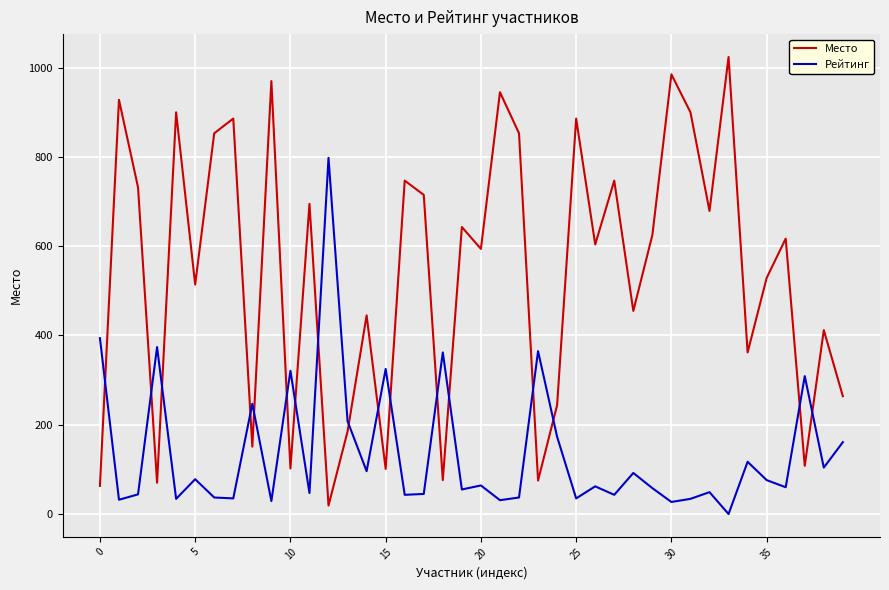

At how many categories does at least one series exceed 334?

33